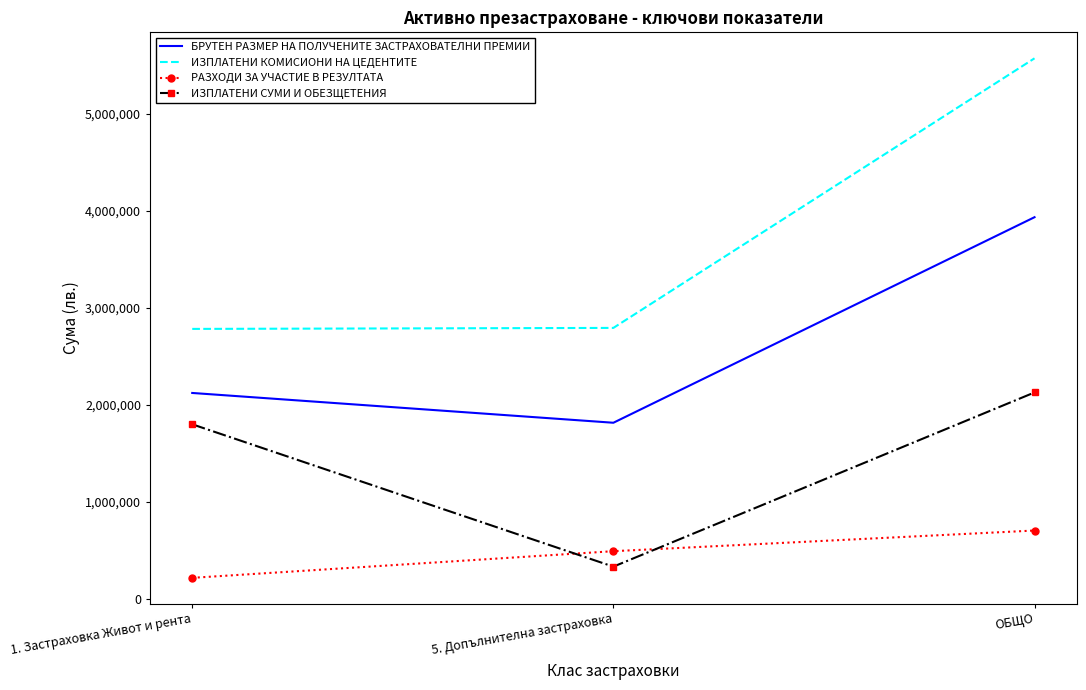

What is the approximate value of ИЗПЛАТЕНИ СУМИ И ОБЕЗЩЕТЕНИЯ at 5. Допълнителна застраховка?

328810.8